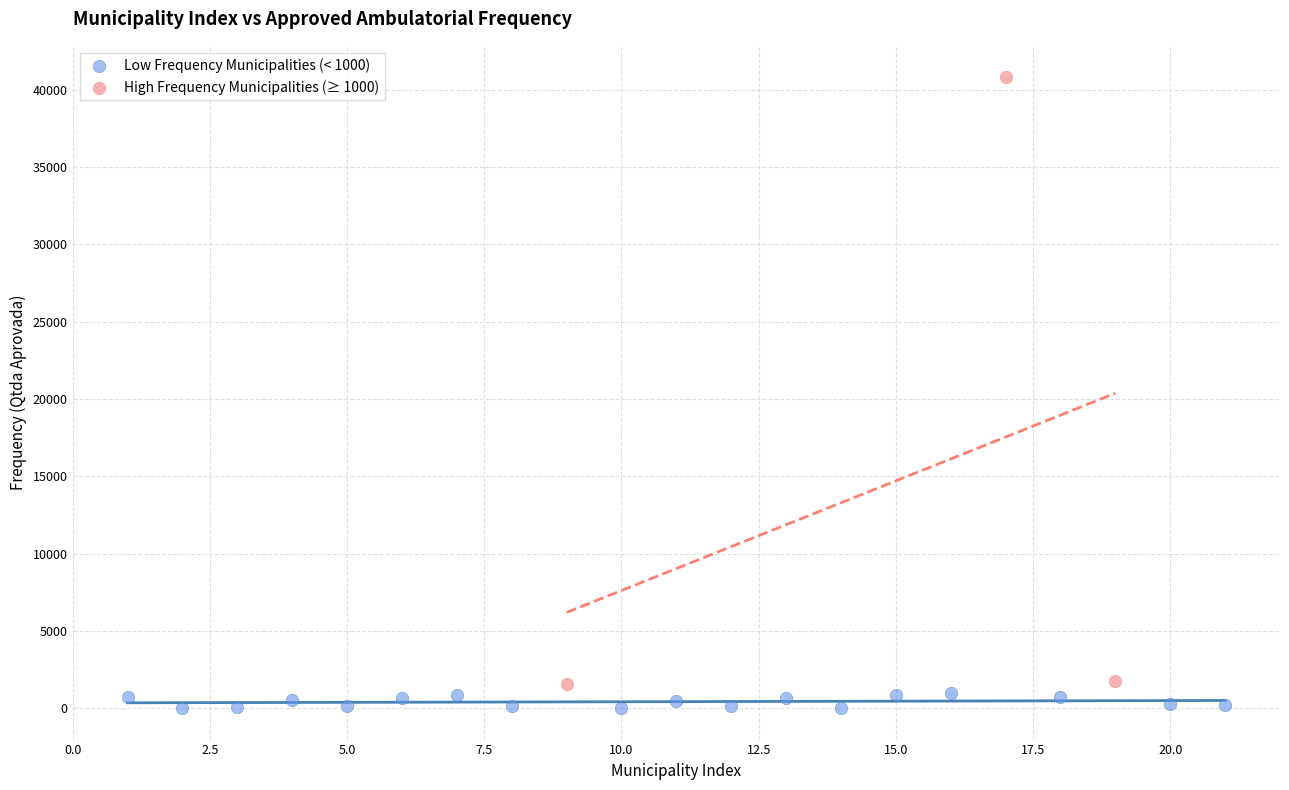

Which series contains the highest Y value?

High Frequency Municipalities (≥ 1000)